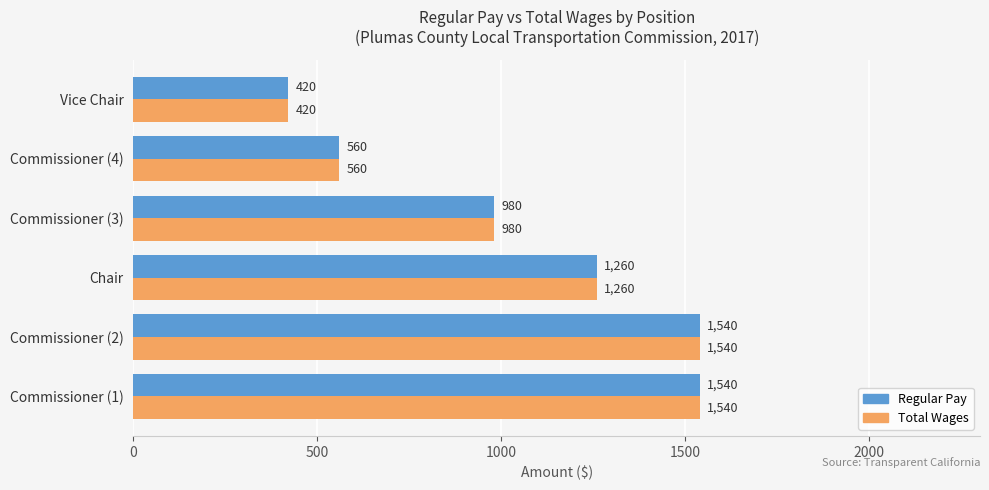

What is the maximum value shown in the chart?

1540